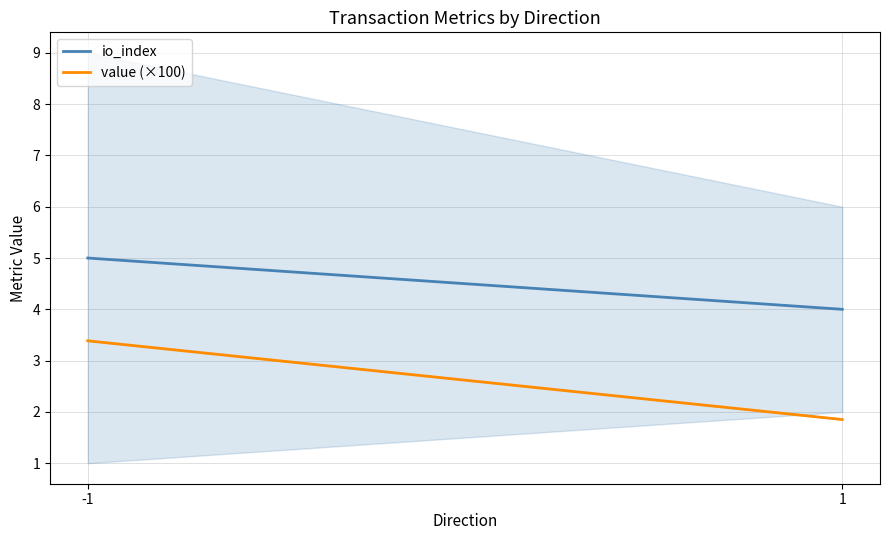

Reading left to right, list all the values displayed in this chart.

io_index: 5.0	4.0
value (×100): 3.4	1.9